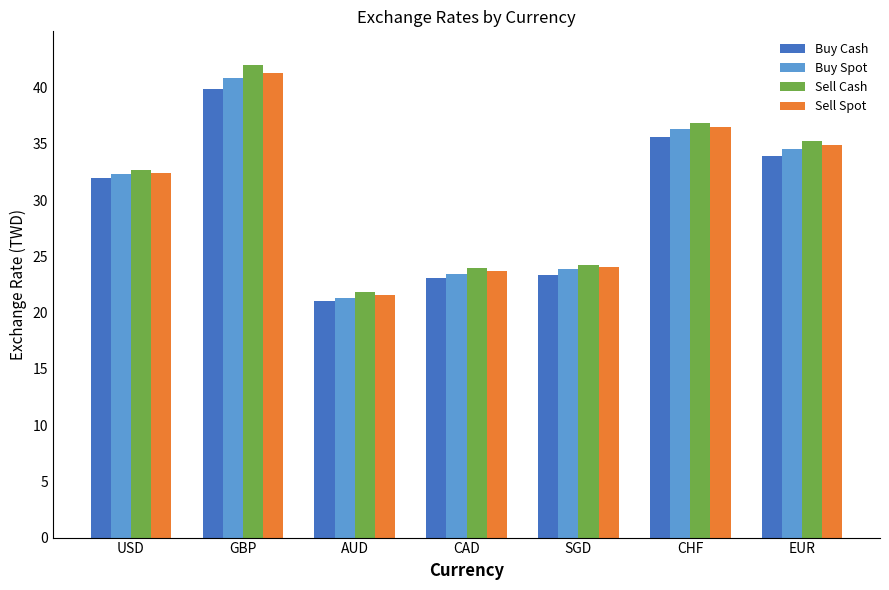

Reading left to right, list all the values displayed in this chart.

Buy Cash: USD=32.0	GBP=39.9	AUD=21.0	CAD=23.1	SGD=23.4	CHF=35.6	EUR=33.9
Buy Spot: USD=32.3	GBP=40.9	AUD=21.3	CAD=23.5	SGD=23.8	CHF=36.3	EUR=34.5
Sell Cash: USD=32.7	GBP=42.0	AUD=21.8	CAD=24.0	SGD=24.3	CHF=36.8	EUR=35.3
Sell Spot: USD=32.4	GBP=41.3	AUD=21.5	CAD=23.7	SGD=24.0	CHF=36.5	EUR=34.9